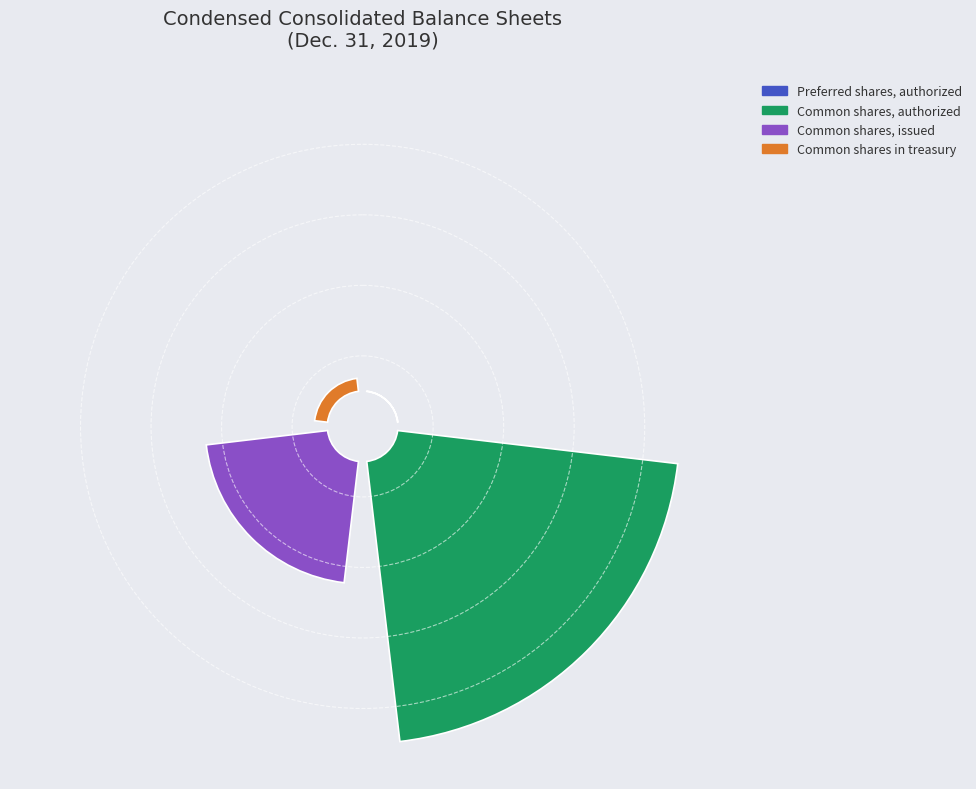

Which category has the biggest portion of the pie?

Common shares, authorized